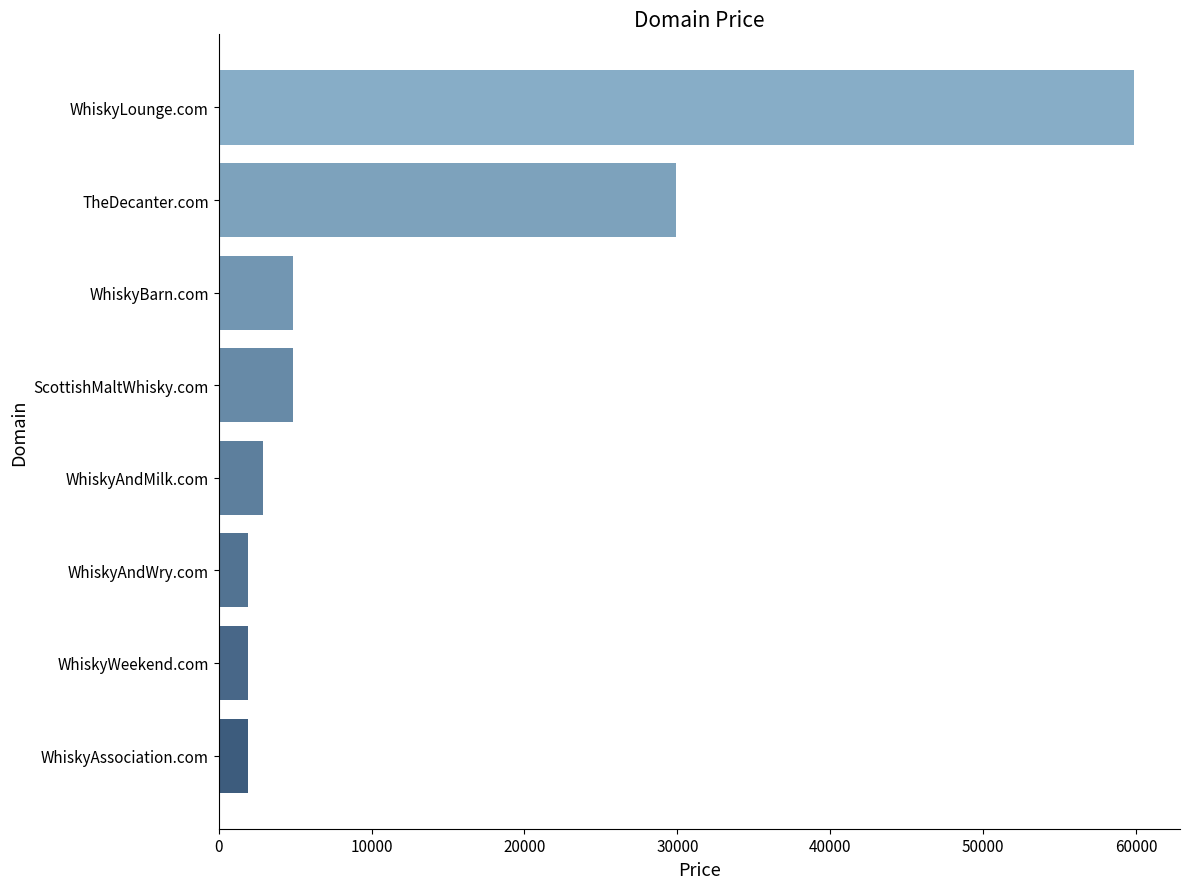

Reading top to bottom, list all the values displayed in this chart.

59888	29888	4888	4888	2888	1888	1888	1888